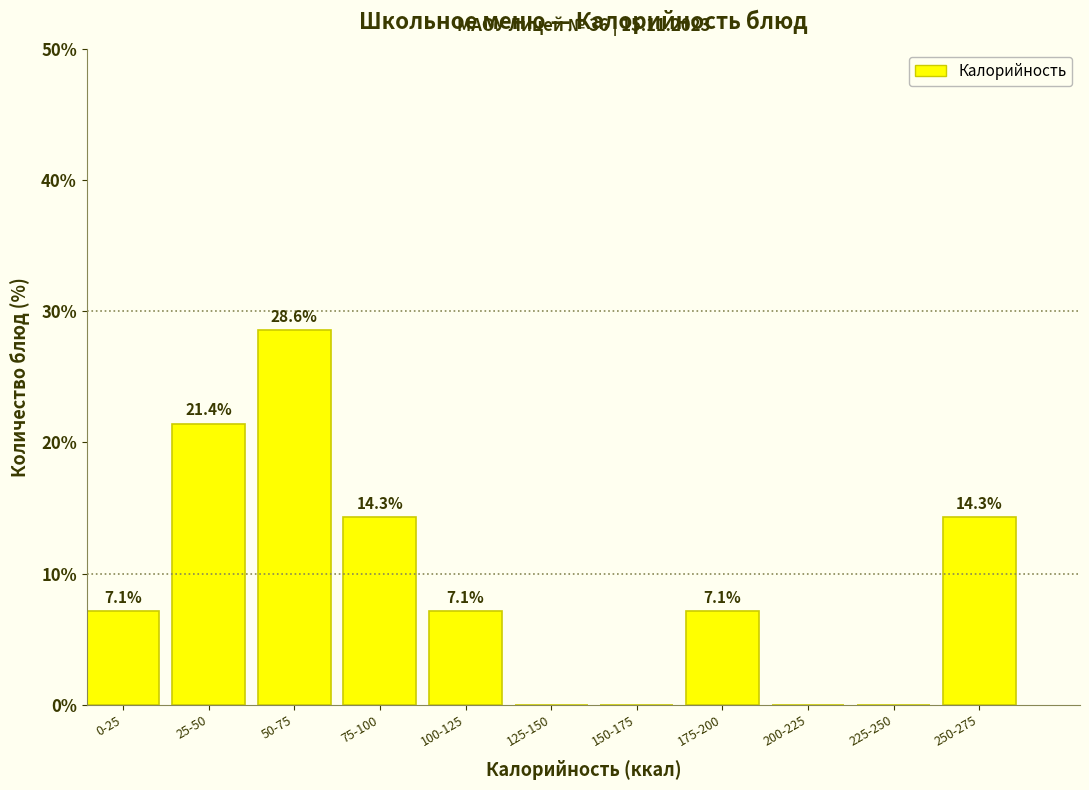

Reading left to right, what are all the values shown in this chart?

0-25=7.1	25-50=21.4	50-75=28.6	75-100=14.3	100-125=7.1	125-150=0.0	150-175=0.0	175-200=7.1	200-225=0.0	225-250=0.0	250-275=14.3